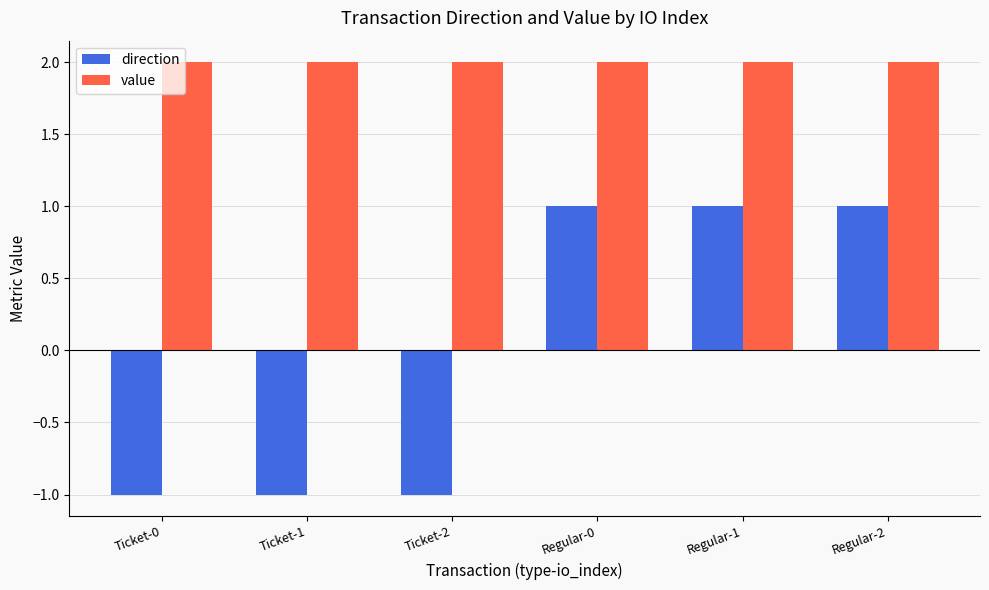

The value of direction at Ticket-1 is -1.0. True or false?

True